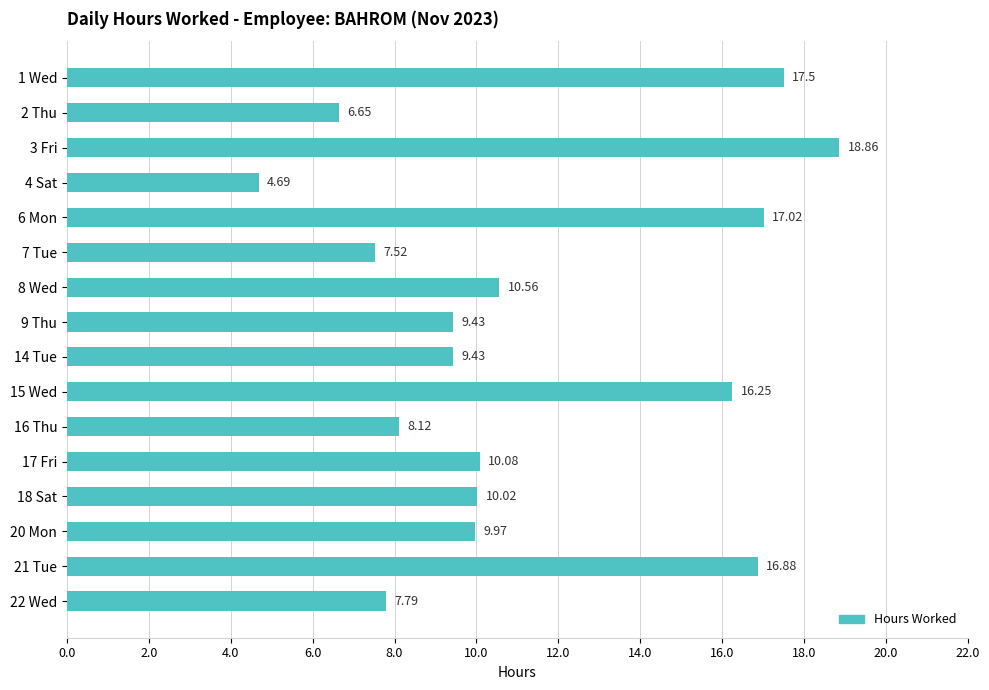

What is the change in value from 8 Wed to 9 Thu?

-1.1